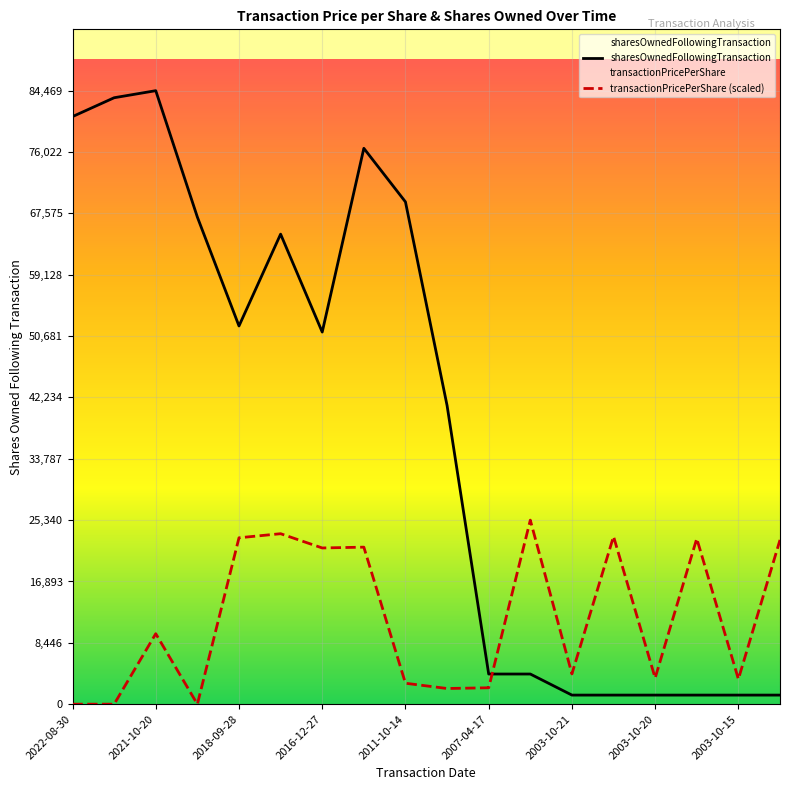

Which series ends up on top after the final intersection of transactionPricePerShare (scaled) and sharesOwnedFollowingTransaction?

transactionPricePerShare (scaled)